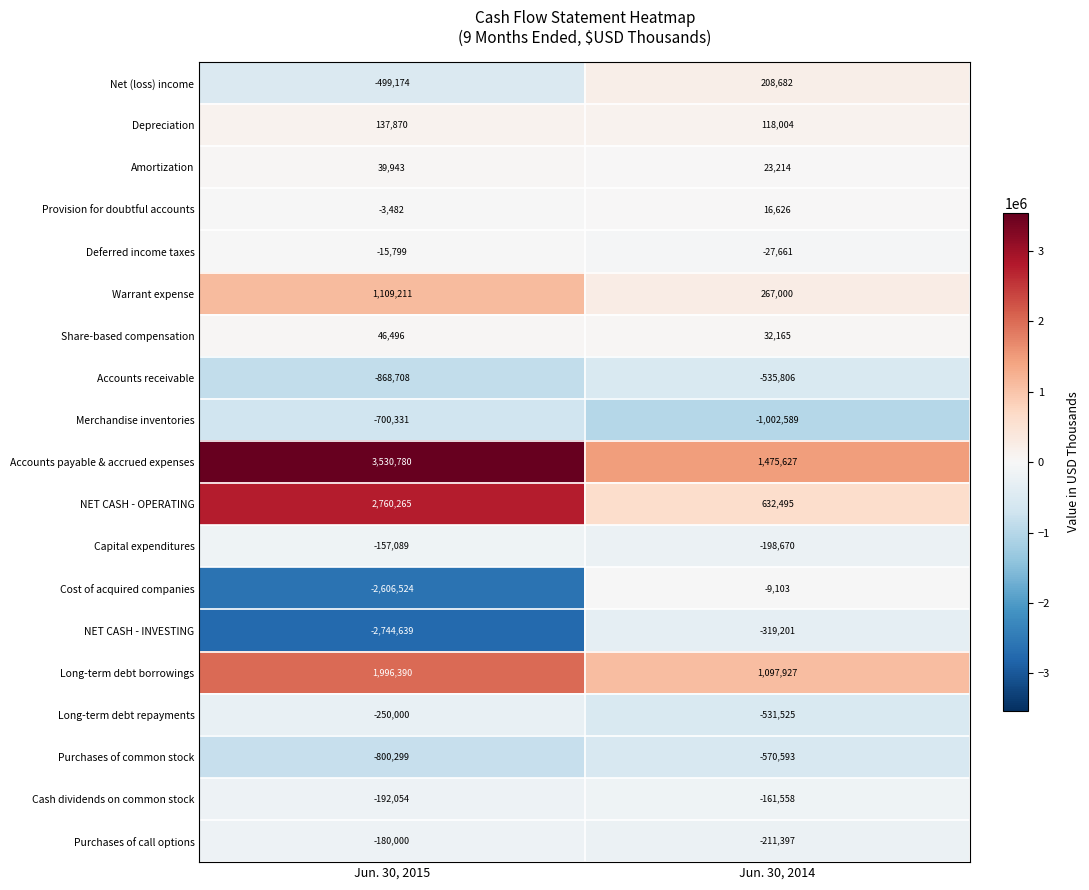

The Amortization series shows 38002 at Jun. 30, 2014. True or false?

False